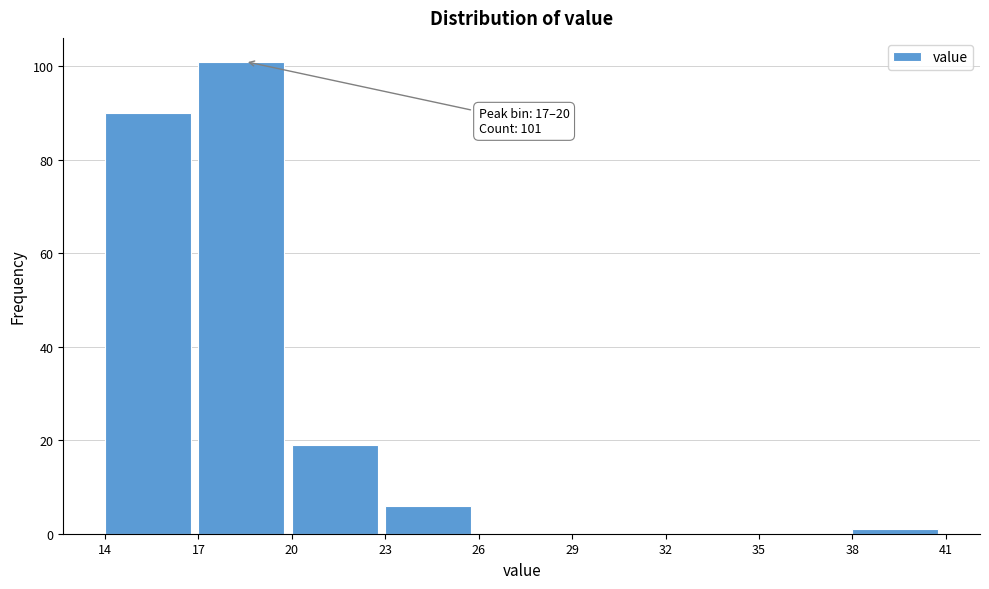

Over which range of the x-axis is the bar tallest?

17 to 20